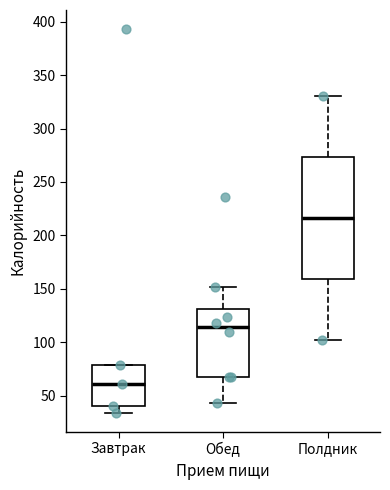

Which box has the highest median line?

Полдник